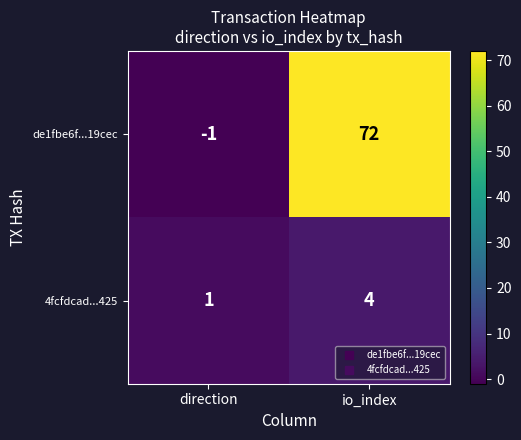

Which series has the largest range (max minus min)?

de1fbe6f...19cec